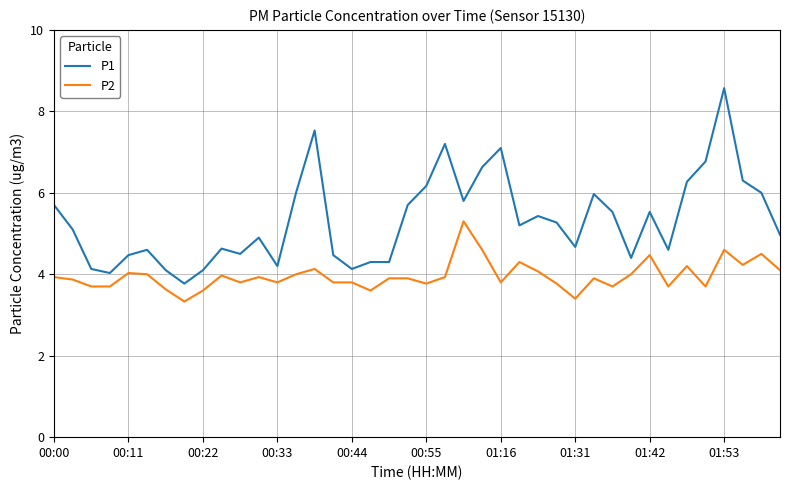

What is the difference between the maximum and minimum values in the P1 series?

4.8